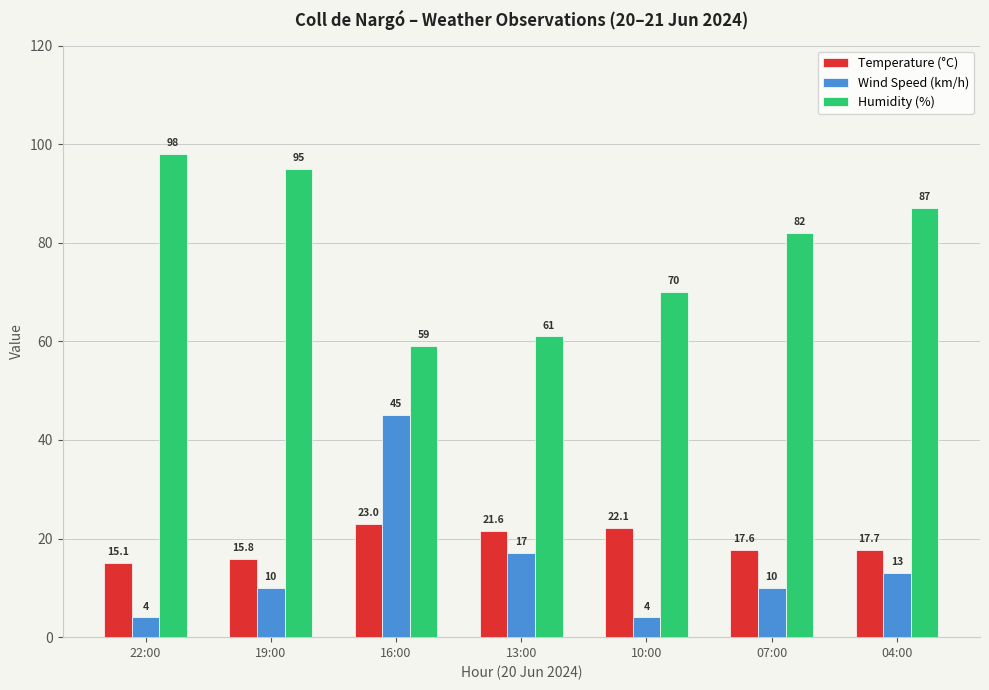

How many series are shown in this chart?

3